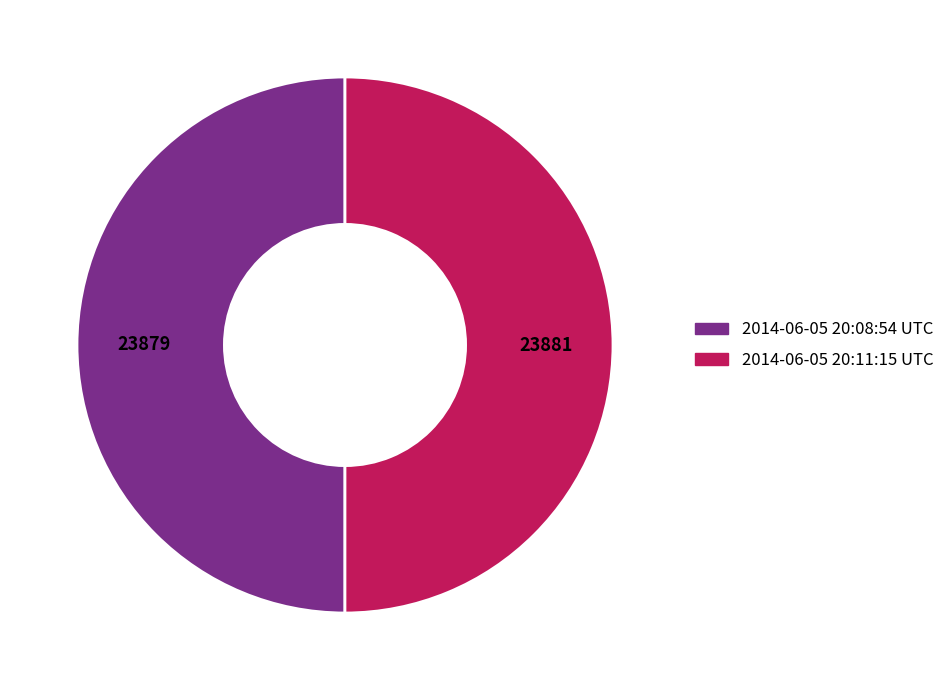

What is the ratio of the value at 2014-06-05 20:08:54 UTC to the value at 2014-06-05 20:11:15 UTC?

1.0